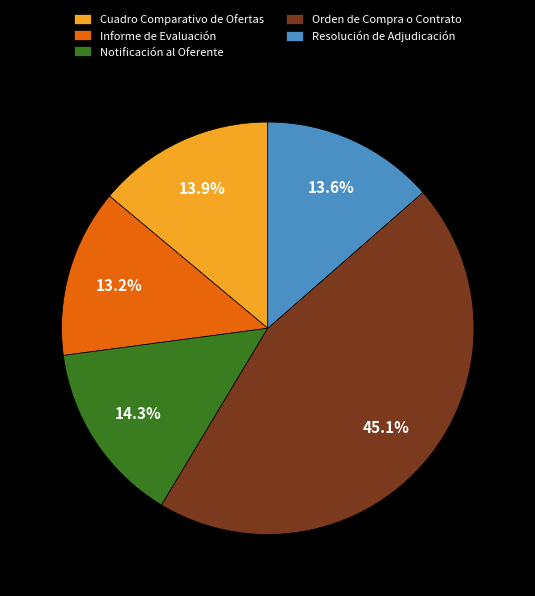

To the nearest percent, what portion does Informe de Evaluación represent?

13%